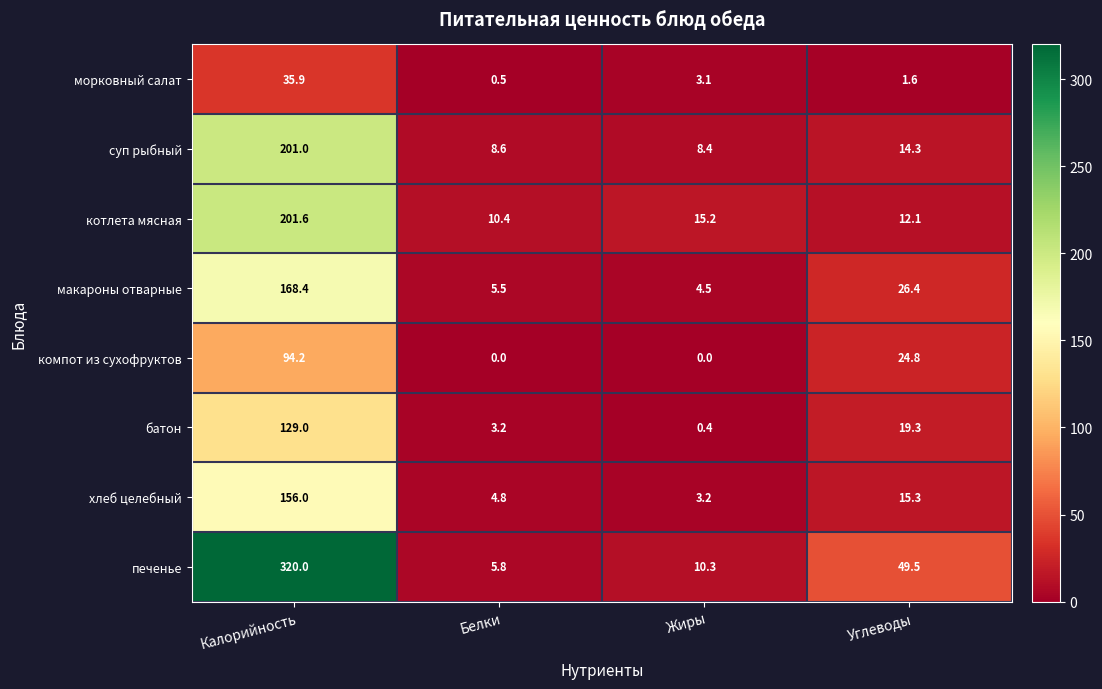

What is the sum of all суп рыбный values?

232.3